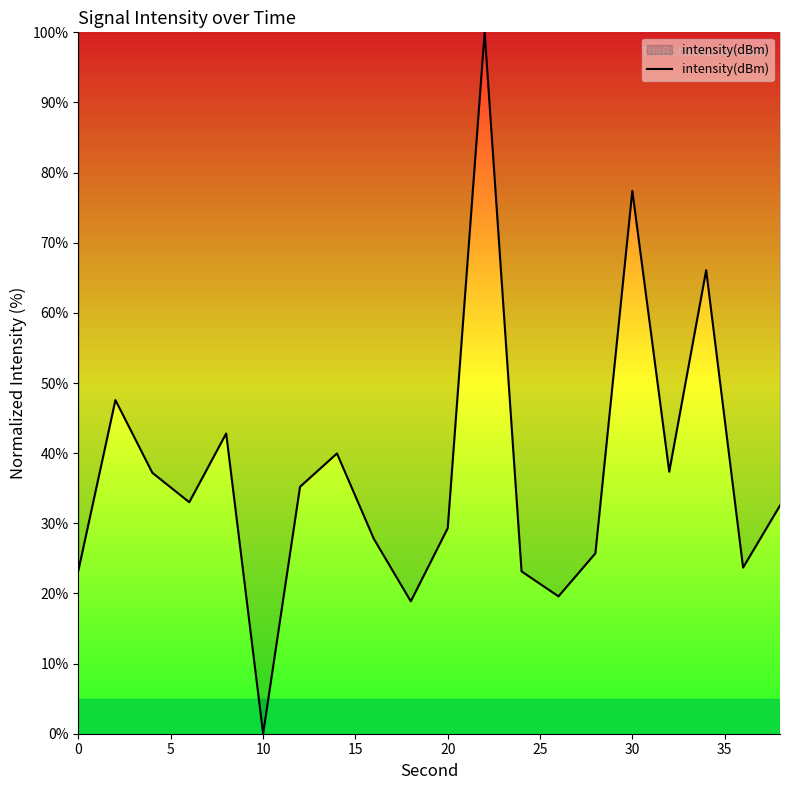

What is the difference between the maximum and minimum values?

100.0